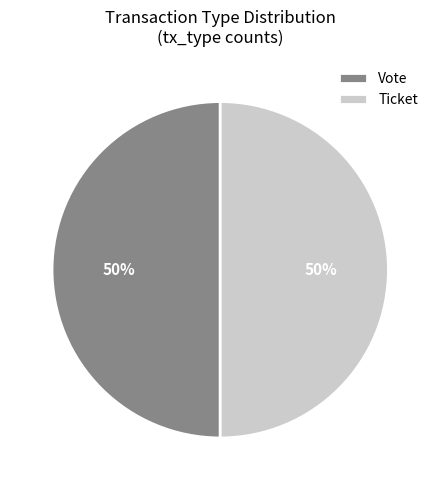

The Vote slice represents 61% of the pie. True or false?

False